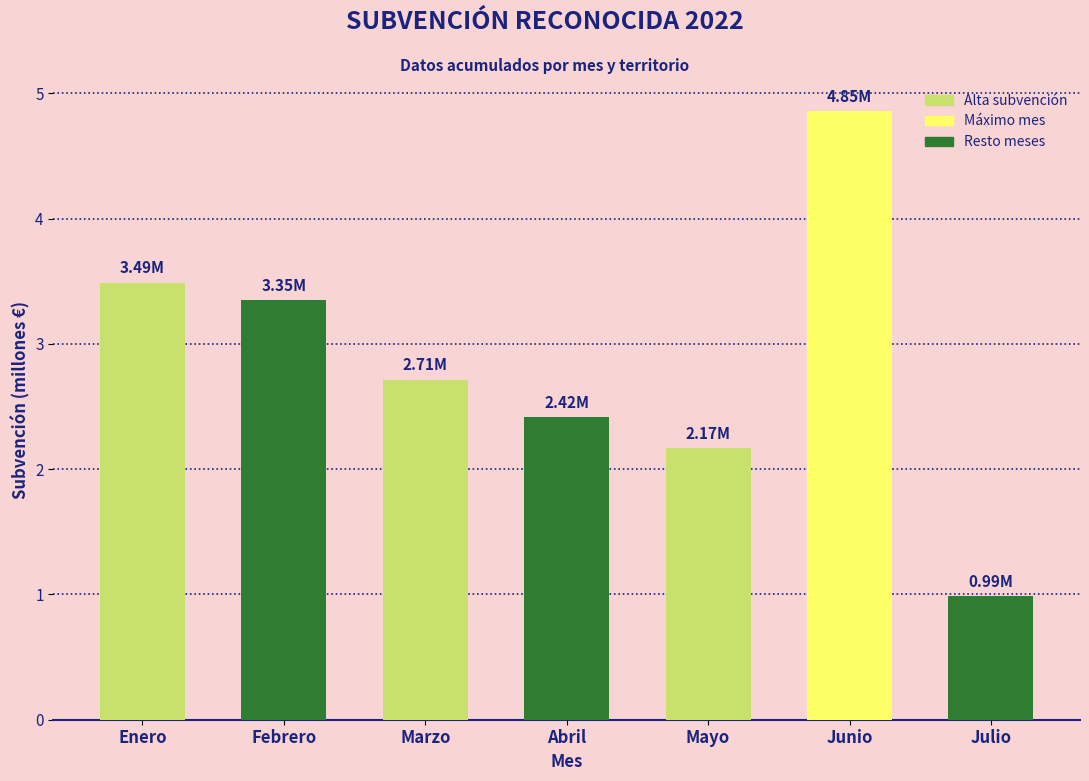

Does the chart contain any negative values?

No